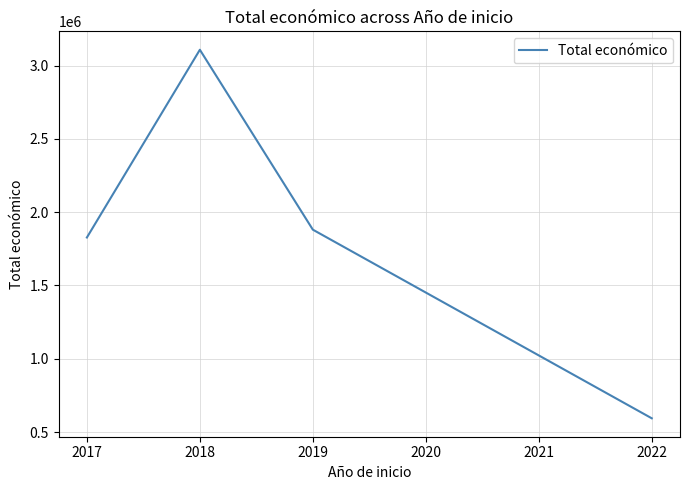

What is the maximum value shown in the chart?

3107422.0